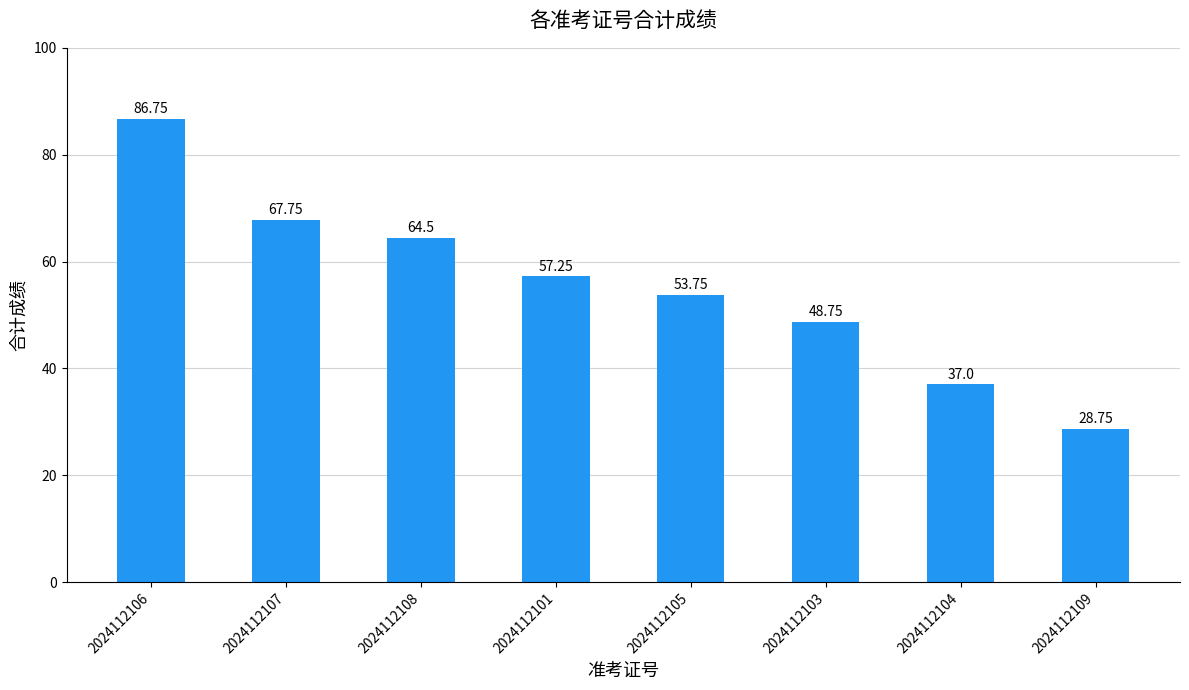

Are the bars horizontal?

No